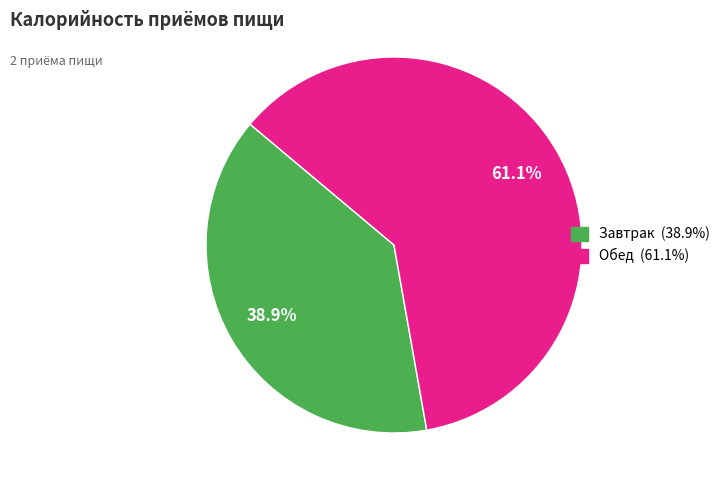

Which has a higher value, Обед or Завтрак?

Обед